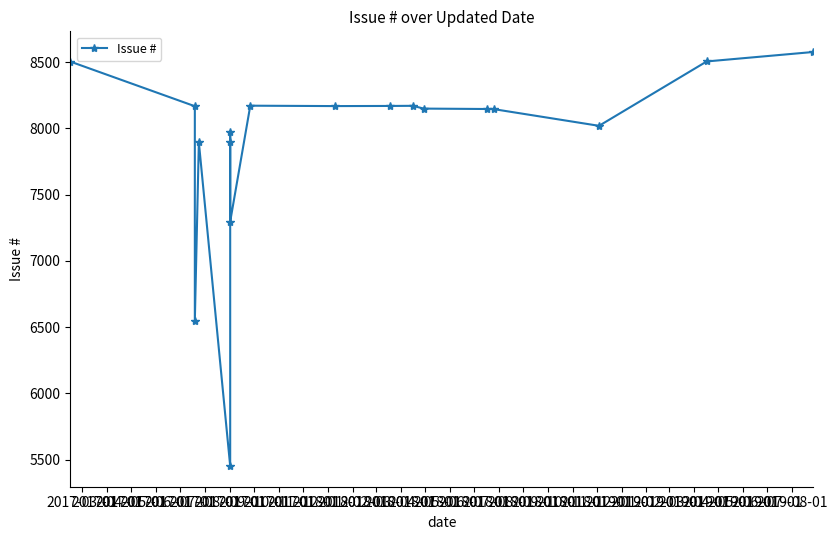

What is the difference between the values at 2017-11-01 and 2017-08-01?

202